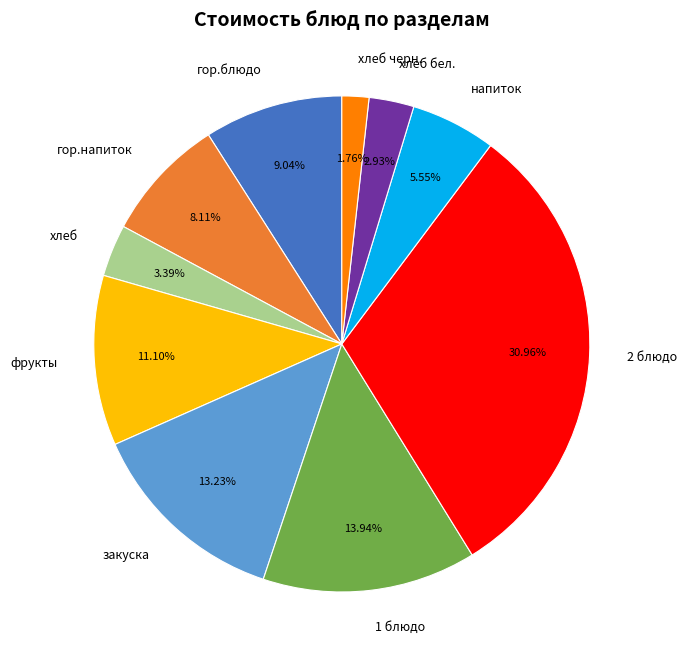

Which slice is the smallest?

хлеб черн.